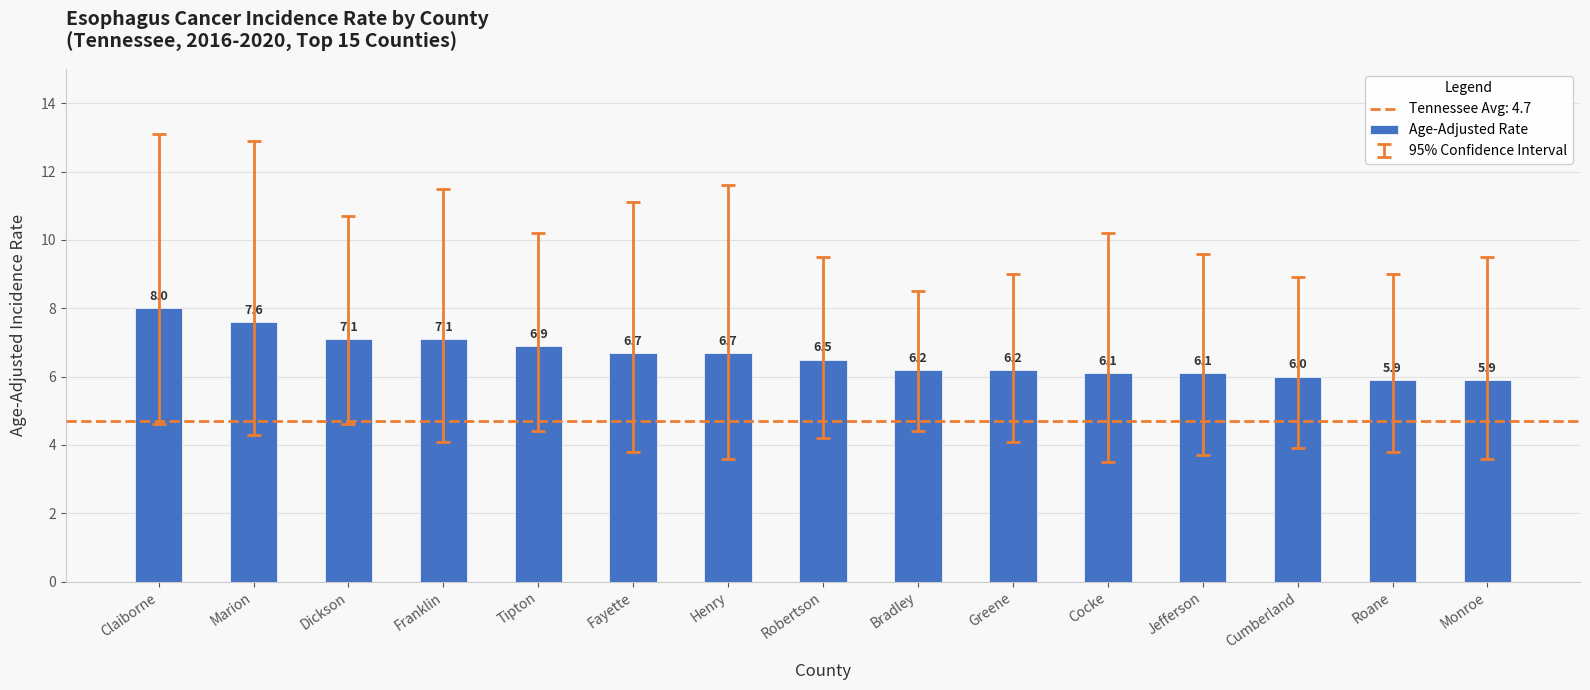

What is the sum of all values?

99.0